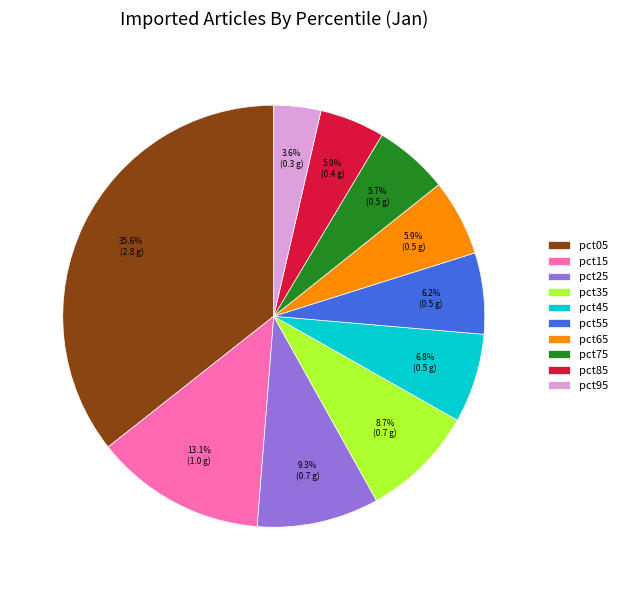

What percentage is NOT represented by pct65?

94.1%